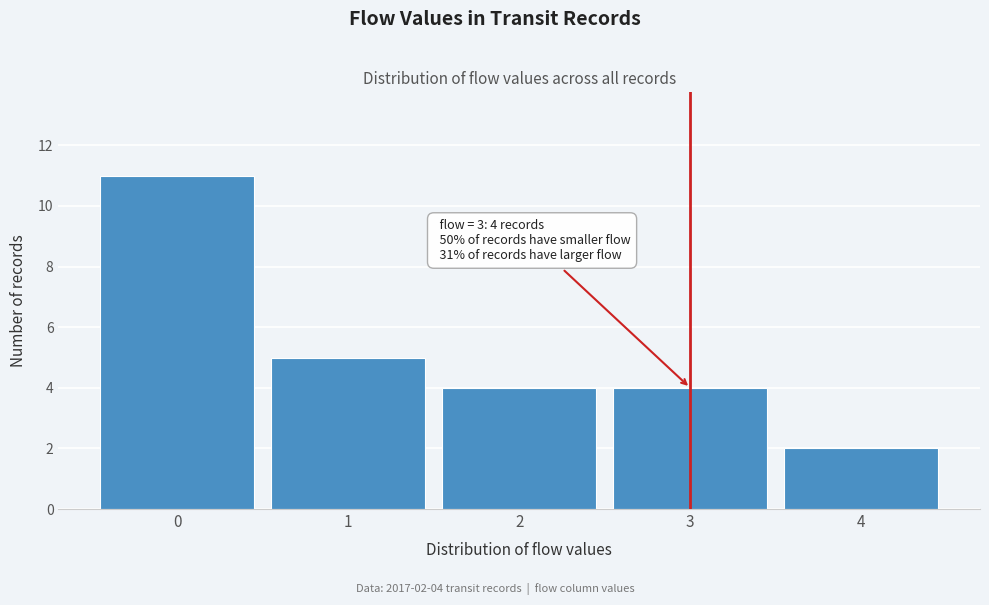

Over which range of the x-axis is the bar tallest?

-0.5 to 0.5